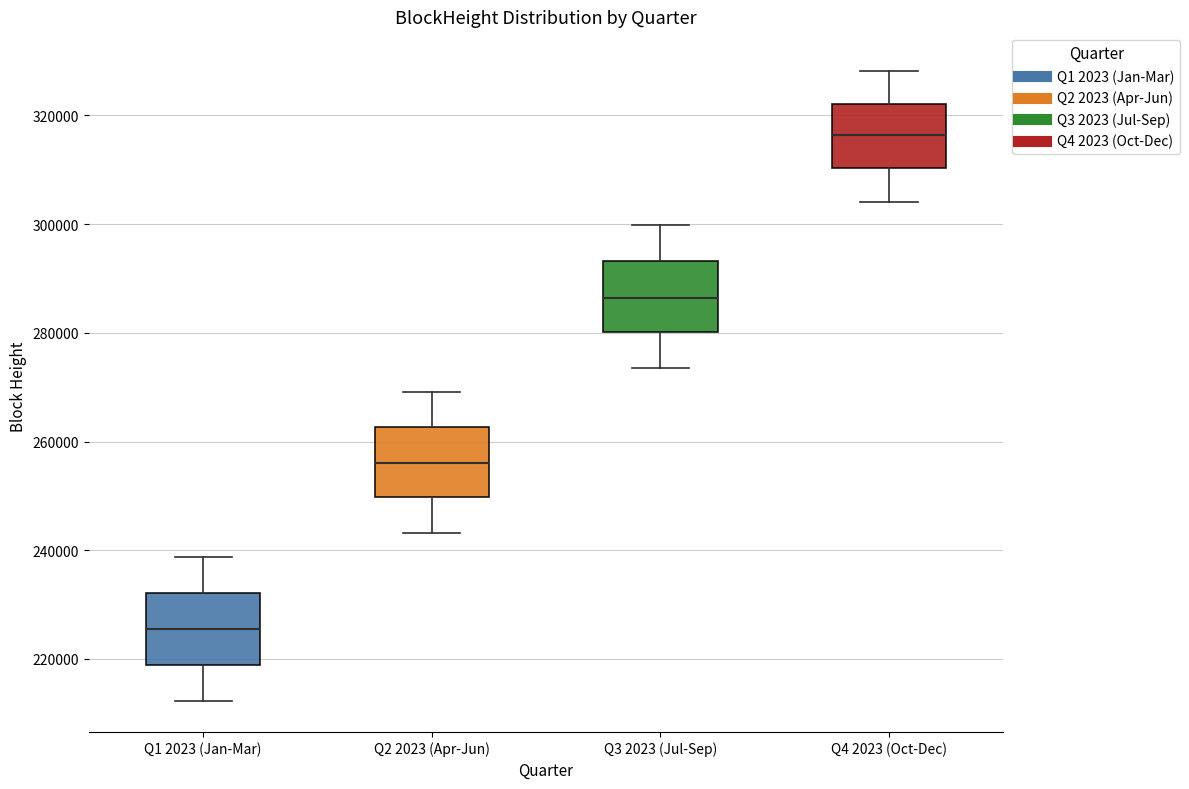

Where is the lower edge of the box for Q4 2023 (Oct-Dec) on the y-axis? The values are not printed on the chart, so give them approximately, as read against the axis.

310000